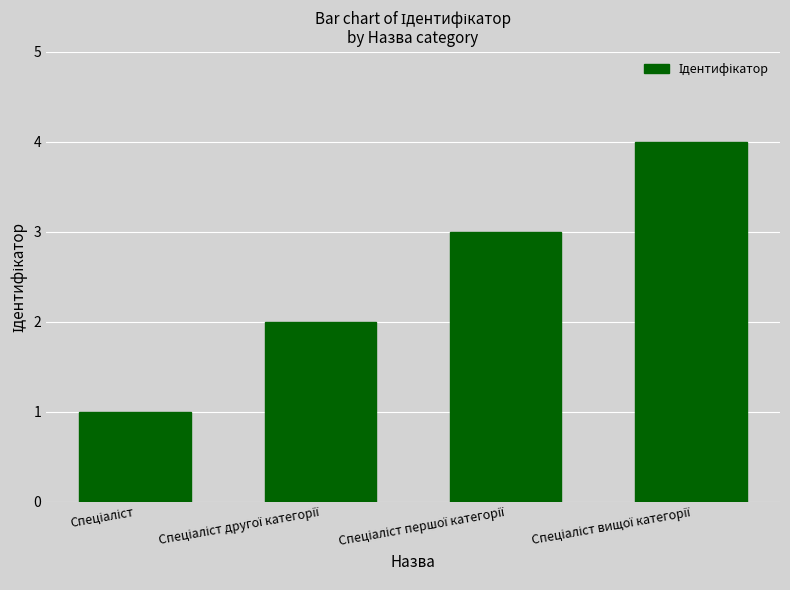

What is the sum of all values?

10